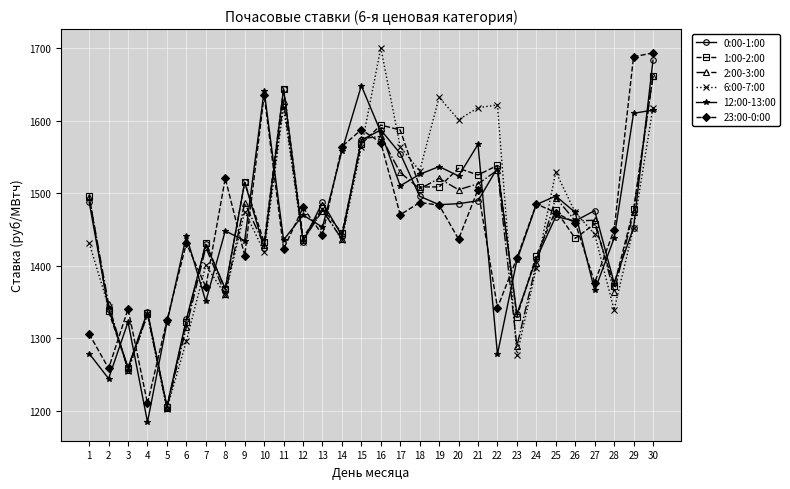

At how many categories does at least one series exceed 1193?

30